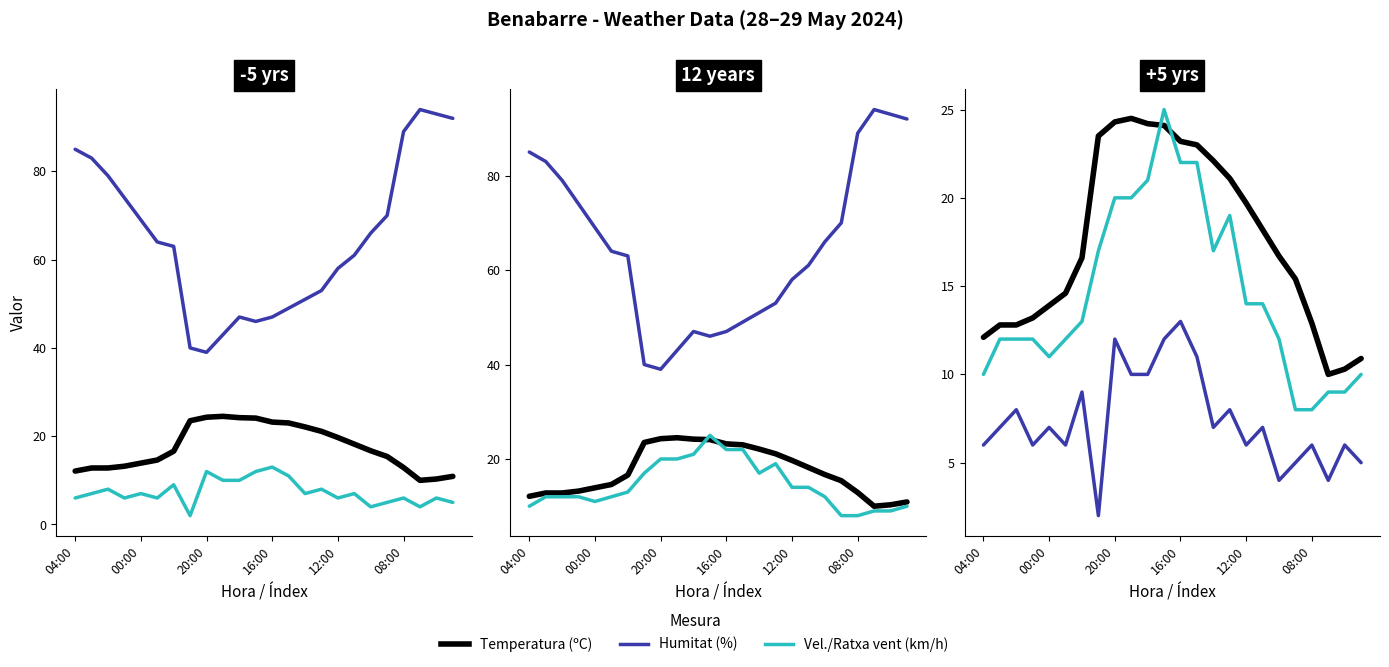

What is the label of the 8th point from the right?

12:00